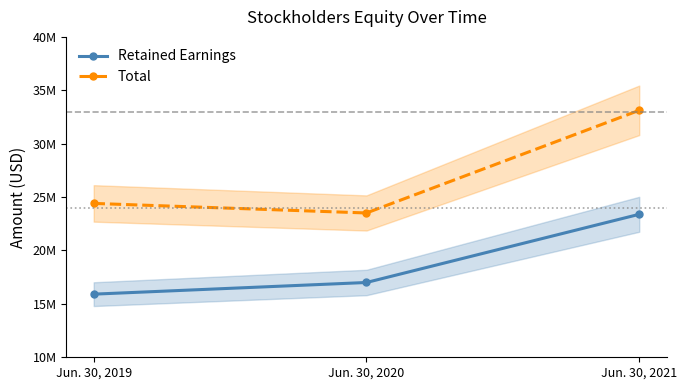

Is the value of Retained Earnings at Jun. 30, 2020 greater than the value of Total at Jun. 30, 2020?

No